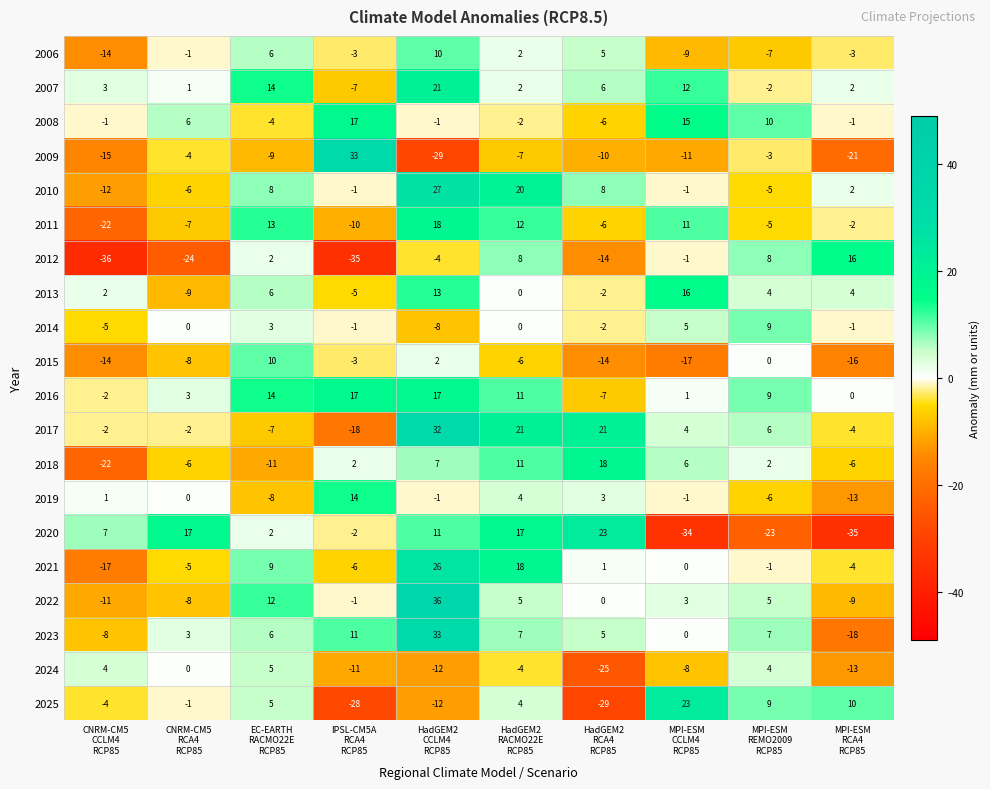

Which series has the widest spread of values?

2009